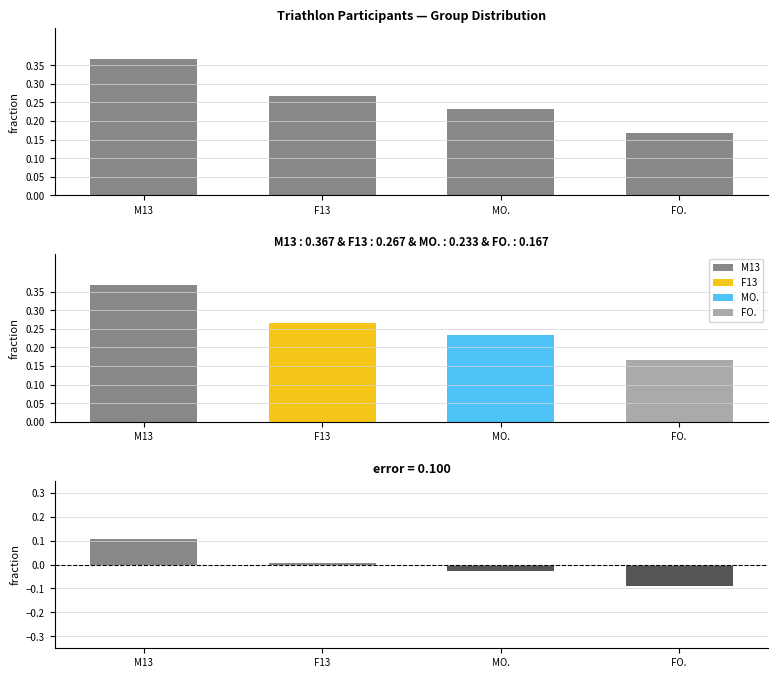

List the labels in order of value, smallest first.

FO., MO., F13, M13